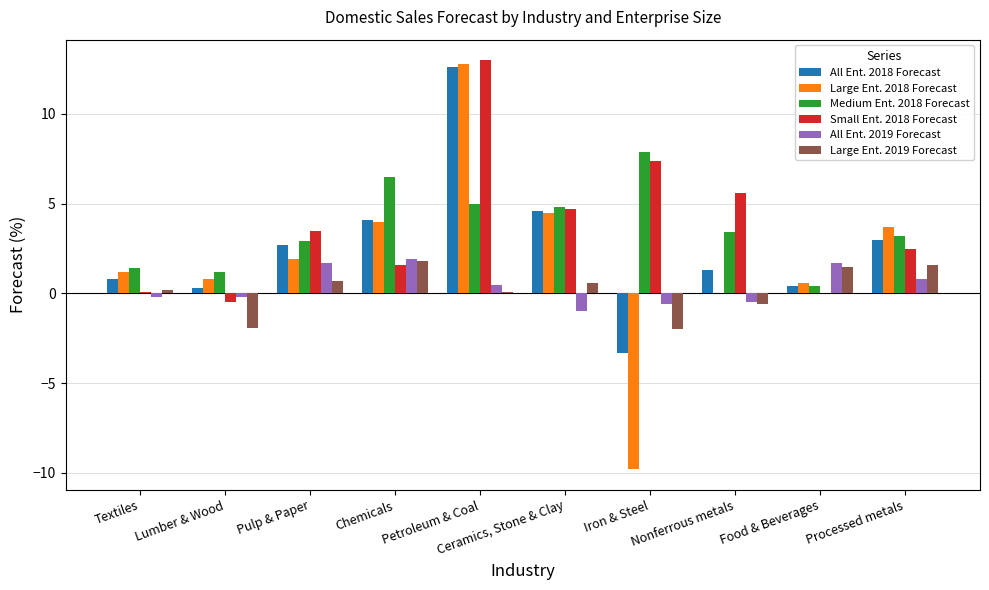

At which label does Small Ent. 2018 Forecast first exceed 3?

Pulp & Paper